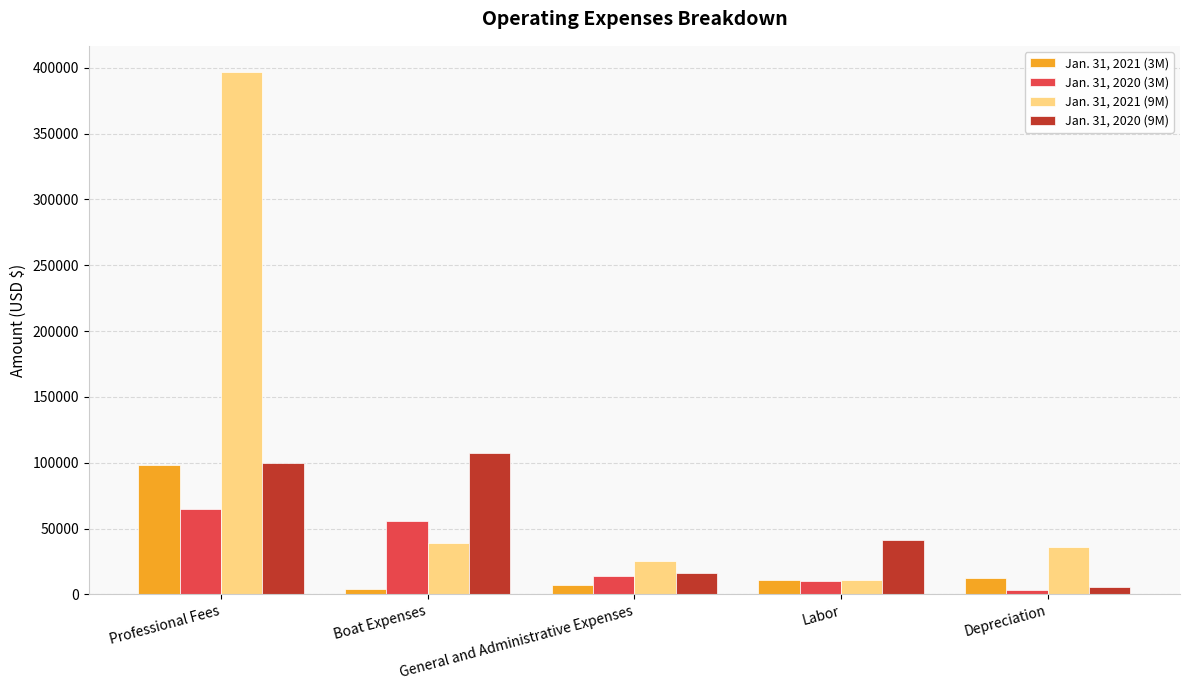

Which series has the largest total across all categories?

Jan. 31, 2021 (9M)